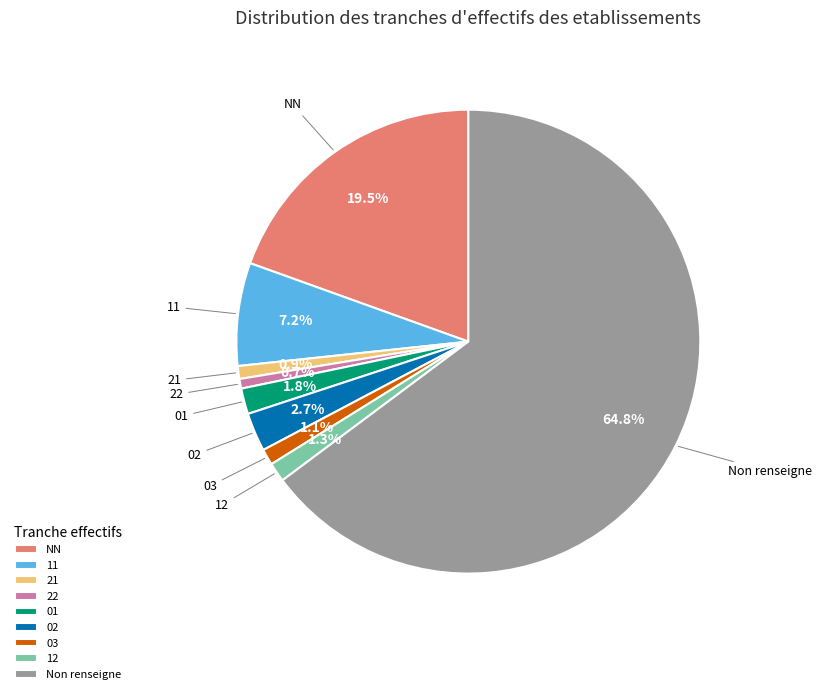

To the nearest percent, what is the difference between the largest and smallest slice percentages?

64%